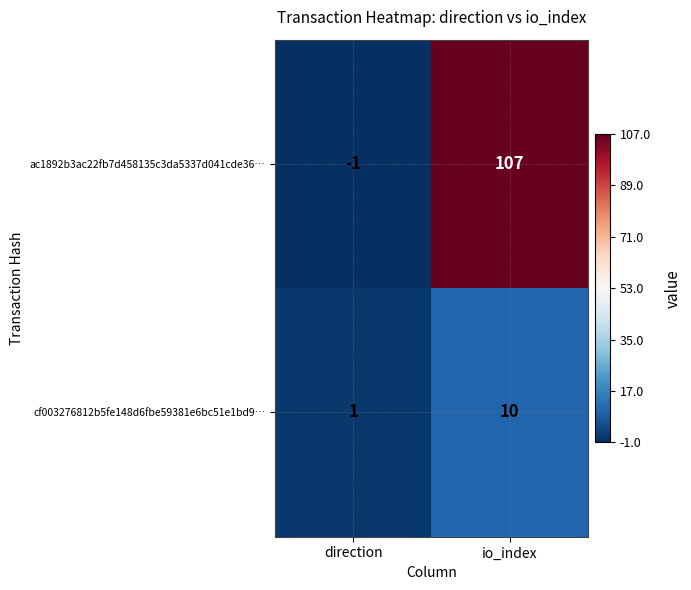

How many distinct data groups are displayed?

2